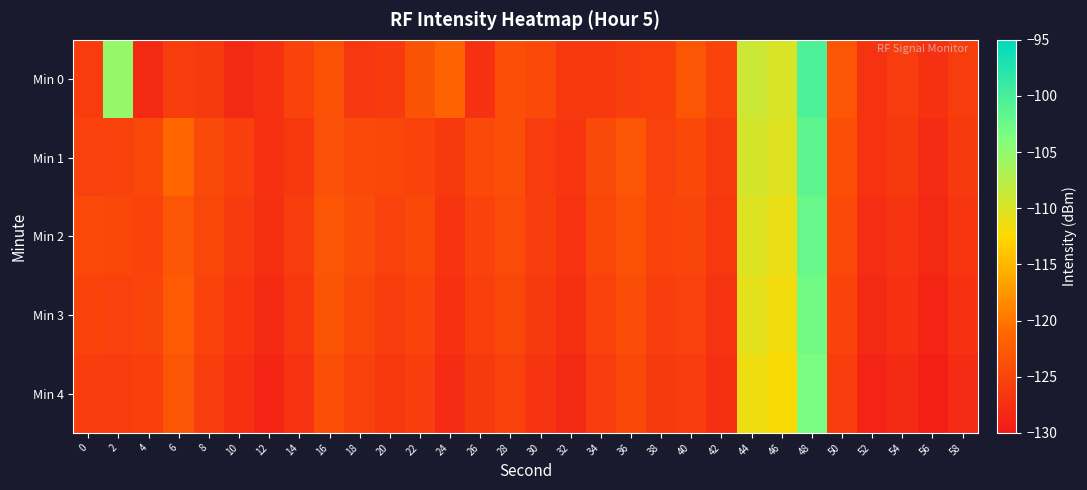

Which label corresponds to the largest value in the chart?

48